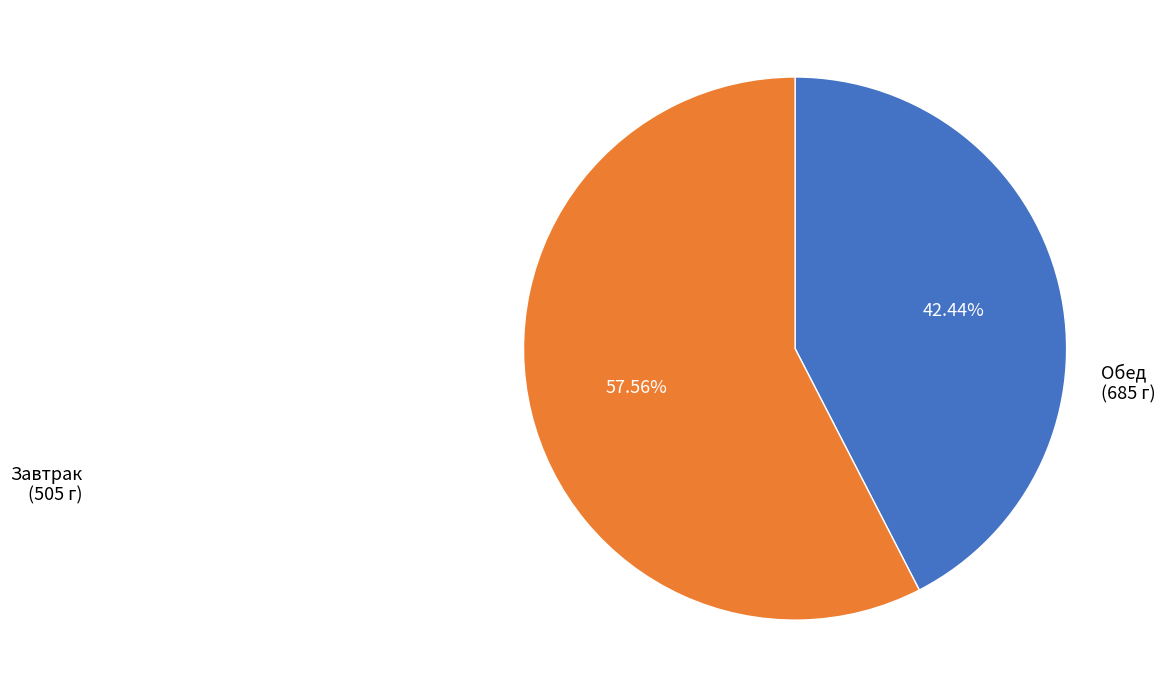

Is there a majority slice in this chart?

Yes